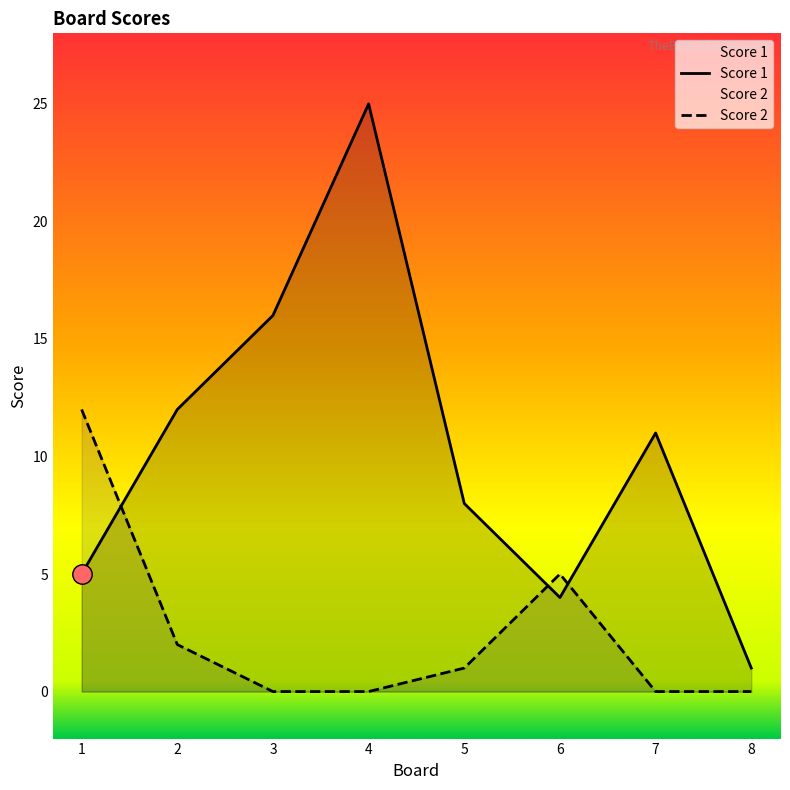

What is the sum of all Score 1 values?

82